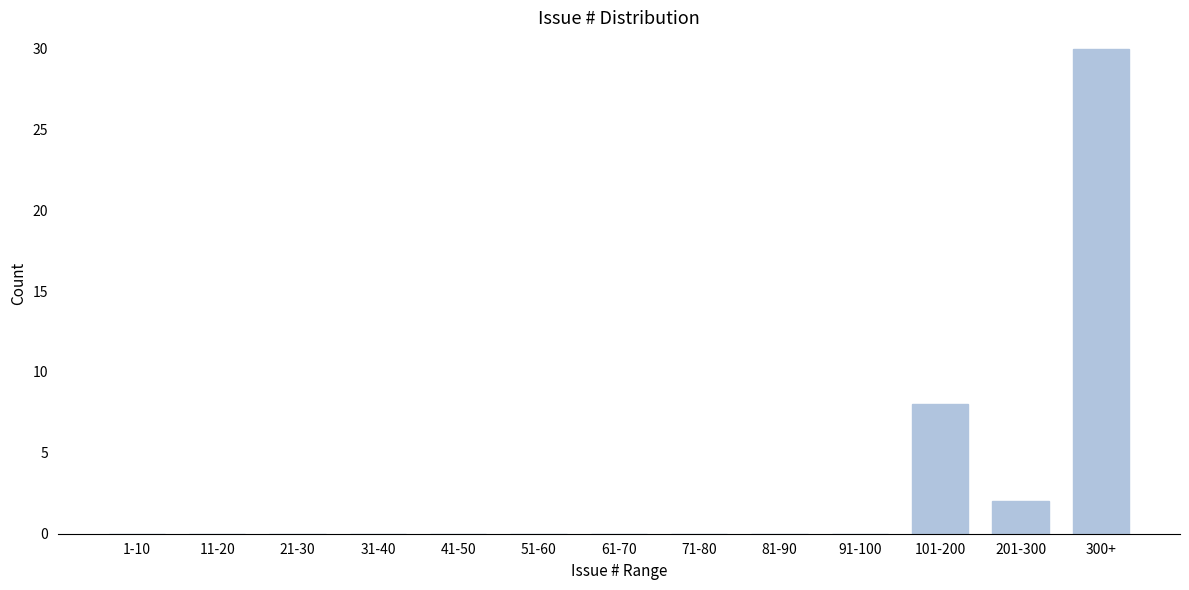

Reading left to right, list all the values displayed in this chart.

1-10=0	11-20=0	21-30=0	31-40=0	41-50=0	51-60=0	61-70=0	71-80=0	81-90=0	91-100=0	101-200=8	201-300=2	300+=30